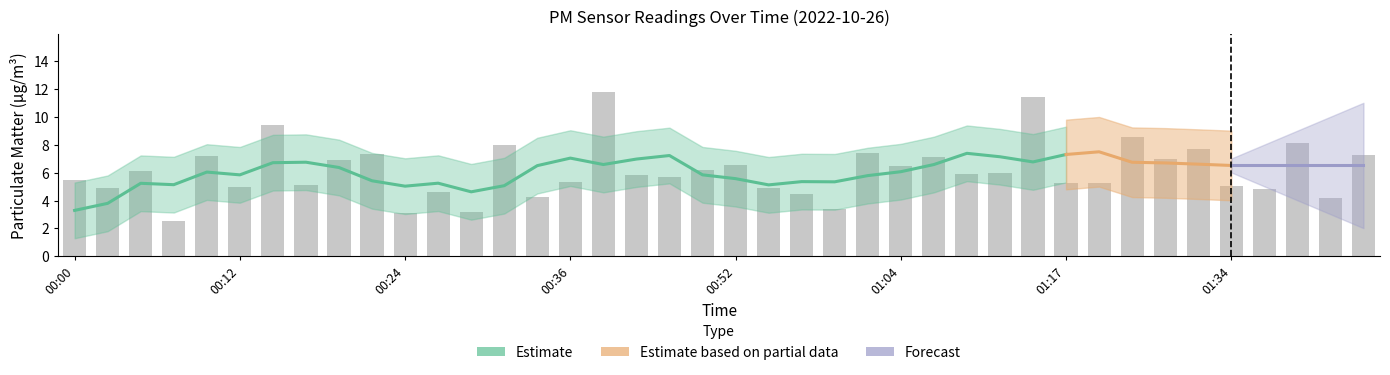

How many bars are there in total?

40